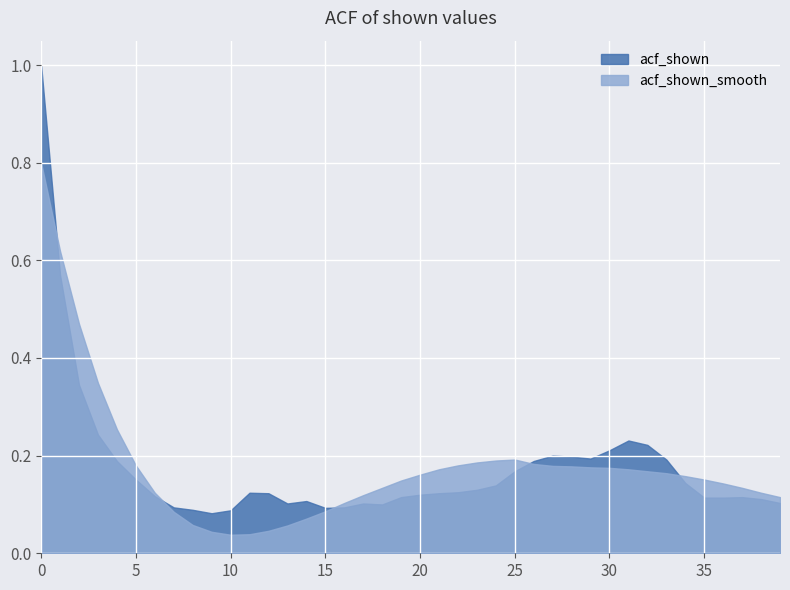

What is the difference between the maximum and minimum values in the acf_shown series?

0.9